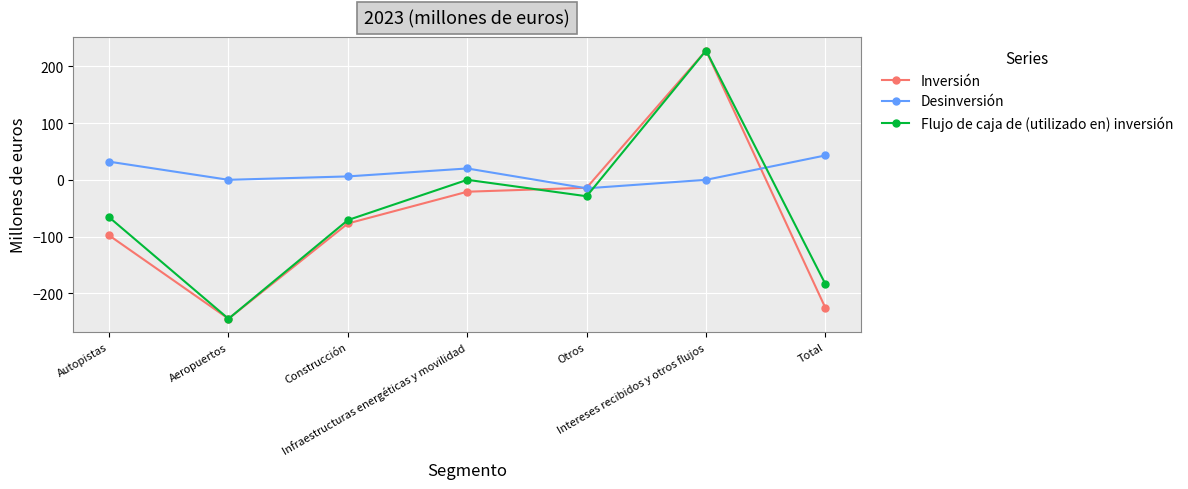

Is it true that Flujo de caja de (utilizado en) inversión equals 0 at Infraestructuras energéticas y movilidad?

True